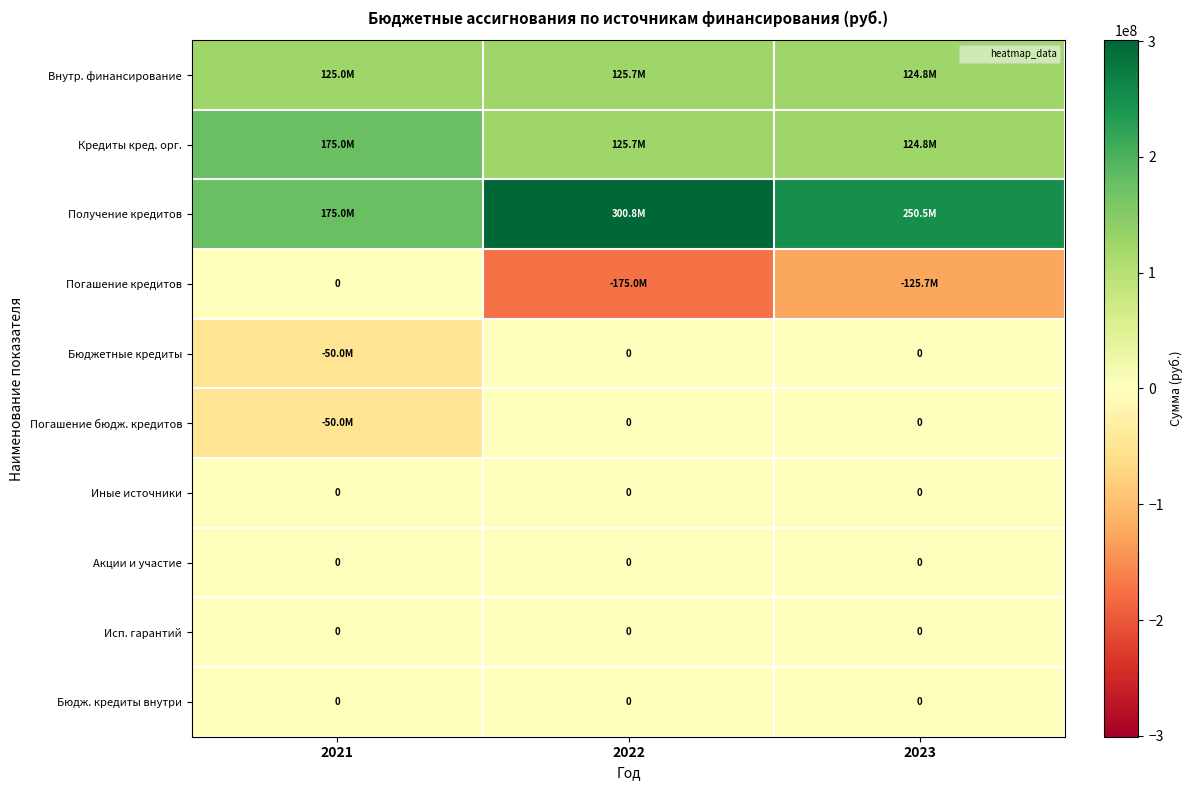

The Погашение кредитов series shows 0 at 2021. True or false?

True